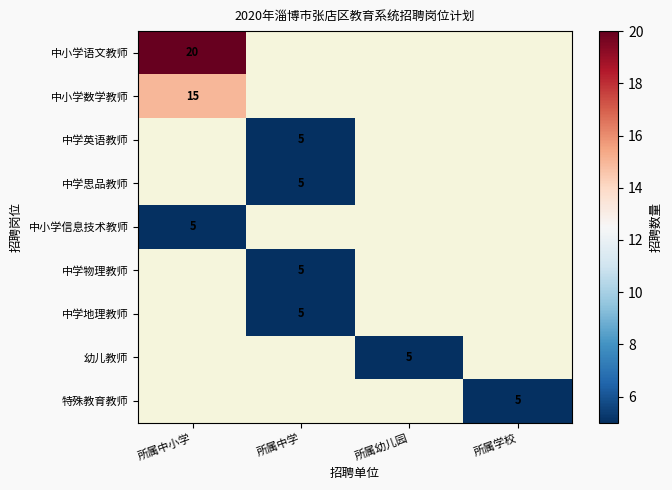

Which category has the highest value in the 中小学信息技术教师 series?

所属中小学